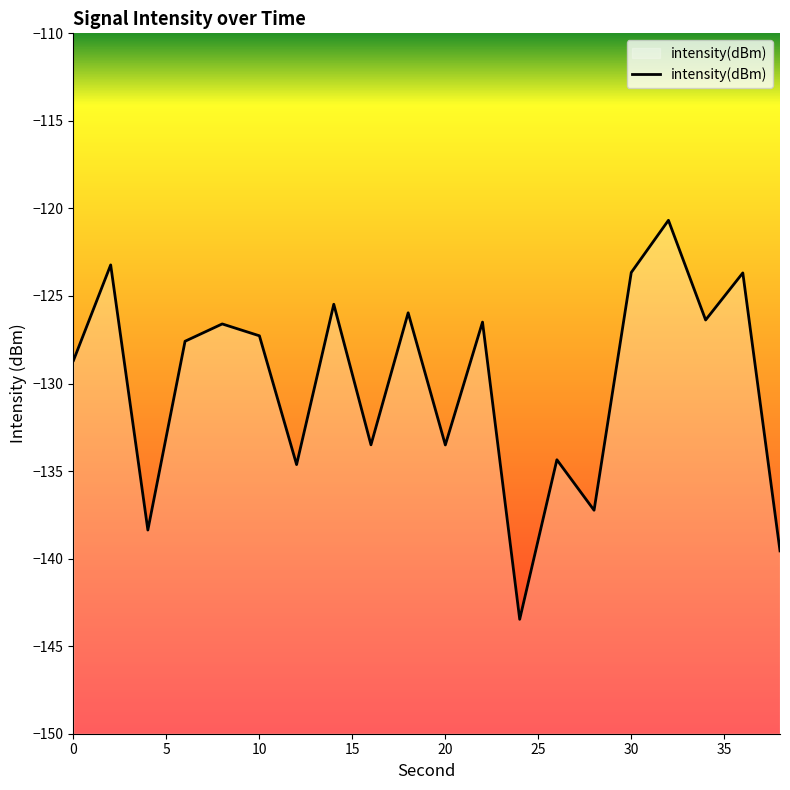

What is the difference between the values at 6 and 12?

7.0